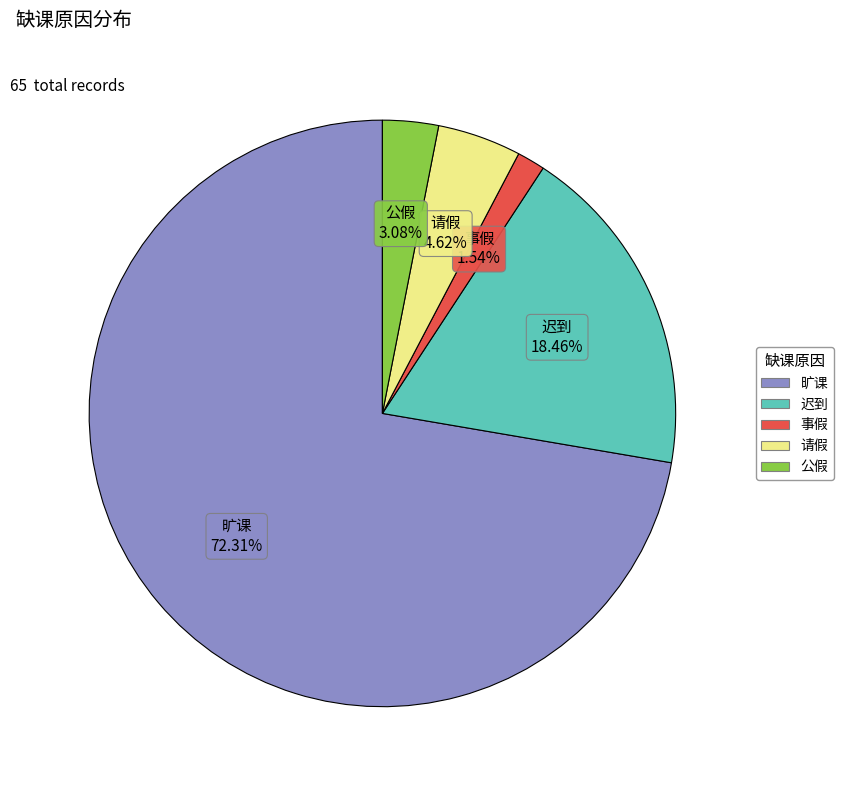

To the nearest percent, what is the difference between the 事假 and 公假 slice percentages?

2%